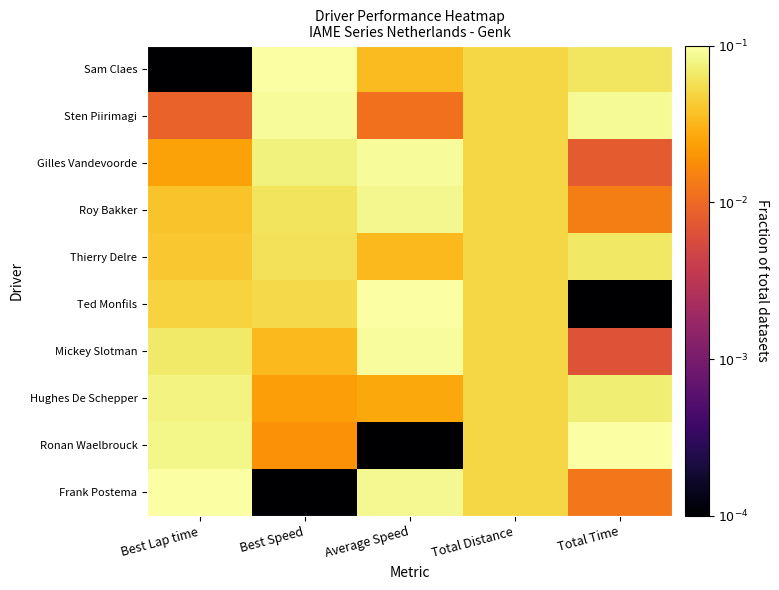

Reading left to right, what are all the values shown in this chart?

Sam Claes: Best Lap time=-4.0	Best Speed=-1.0	Average Speed=-1.5	Total Distance=-1.3	Total Time=-1.2
Sten Piirimagi: Best Lap time=-2.0	Best Speed=-1.0	Average Speed=-1.9	Total Distance=-1.3	Total Time=-1.1
Gilles Vandevoorde: Best Lap time=-1.6	Best Speed=-1.1	Average Speed=-1.0	Total Distance=-1.3	Total Time=-2.1
Roy Bakker: Best Lap time=-1.4	Best Speed=-1.2	Average Speed=-1.1	Total Distance=-1.3	Total Time=-1.8
Thierry Delre: Best Lap time=-1.4	Best Speed=-1.2	Average Speed=-1.5	Total Distance=-1.3	Total Time=-1.2
Ted Monfils: Best Lap time=-1.3	Best Speed=-1.3	Average Speed=-1.0	Total Distance=-1.3	Total Time=-4.0
Mickey Slotman: Best Lap time=-1.2	Best Speed=-1.5	Average Speed=-1.0	Total Distance=-1.3	Total Time=-2.2
Hughes De Schepper: Best Lap time=-1.1	Best Speed=-1.6	Average Speed=-1.6	Total Distance=-1.3	Total Time=-1.1
Ronan Waelbrouck: Best Lap time=-1.1	Best Speed=-1.7	Average Speed=-4.0	Total Distance=-1.3	Total Time=-1.0
Frank Postema: Best Lap time=-1.0	Best Speed=-4.0	Average Speed=-1.1	Total Distance=-1.3	Total Time=-1.9